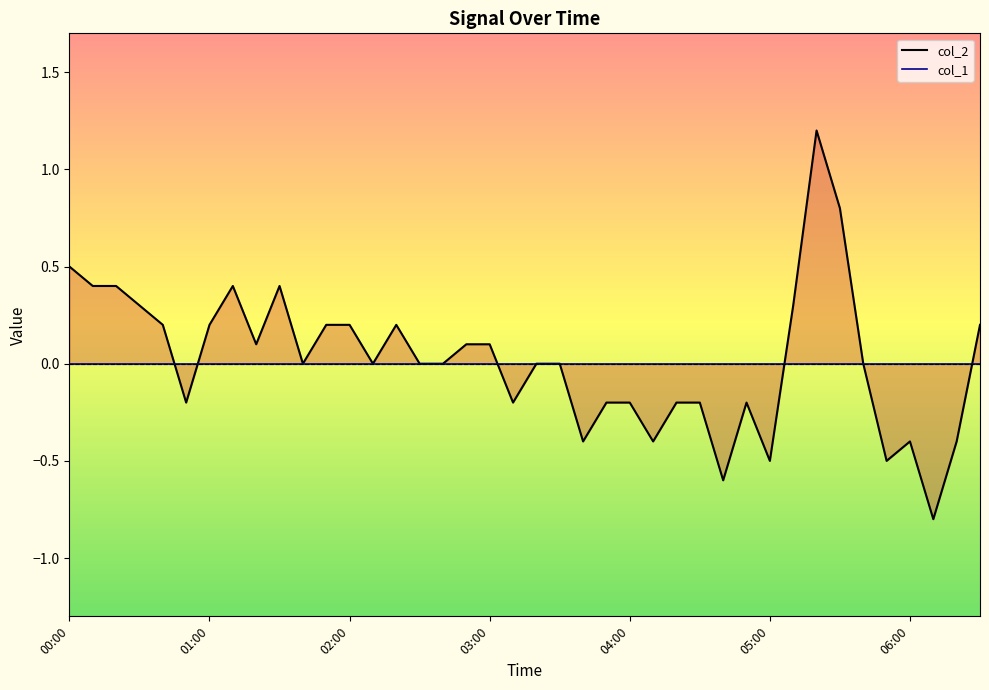

What is the smallest value displayed?

-0.8